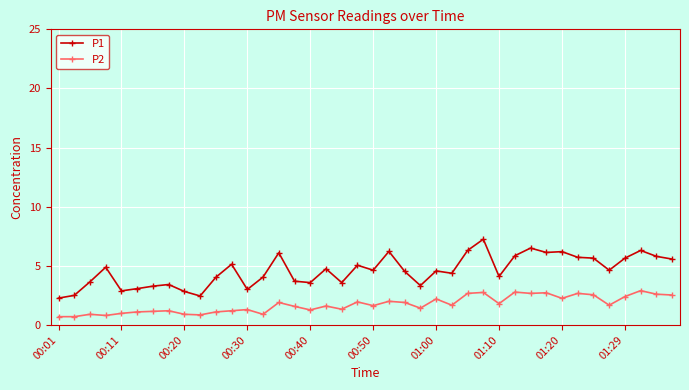

Which series has the largest total across all categories?

P1